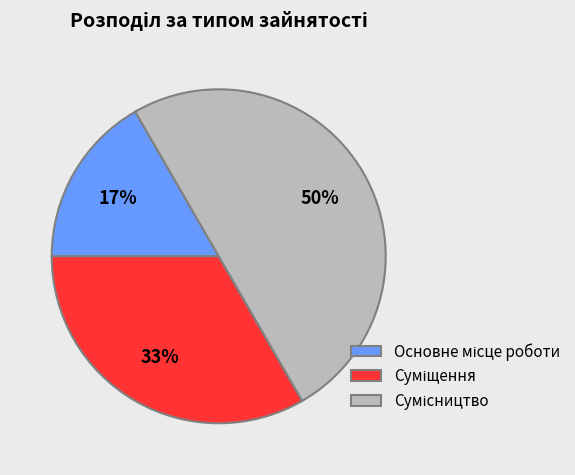

To the nearest percent, what is the average slice percentage?

33%